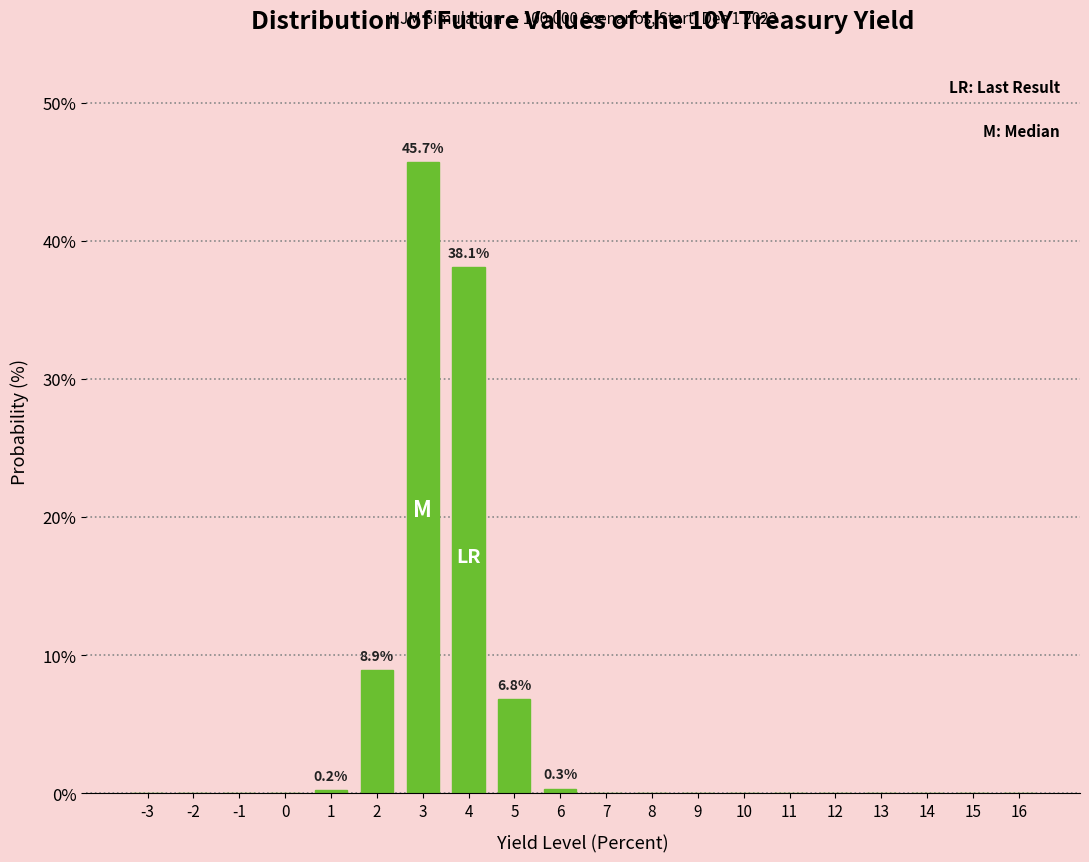

What is the sum of all values?

100.0